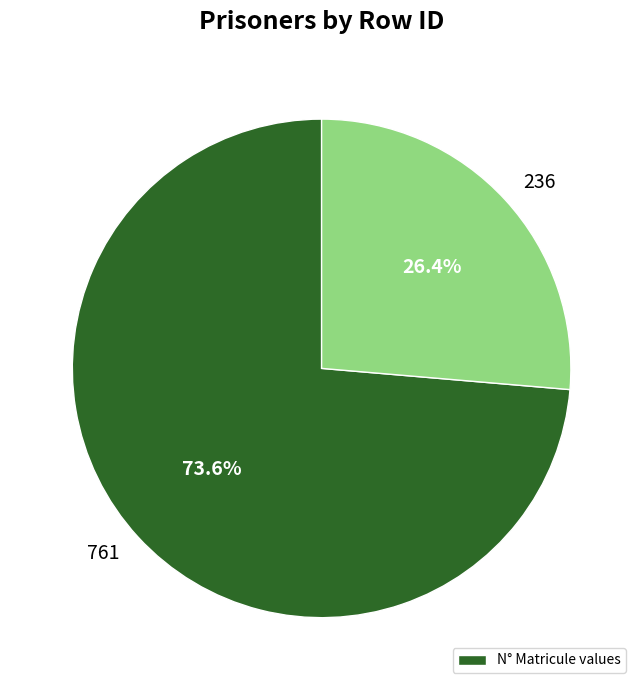

What percentage is the 761 slice, to the nearest percent?

74%